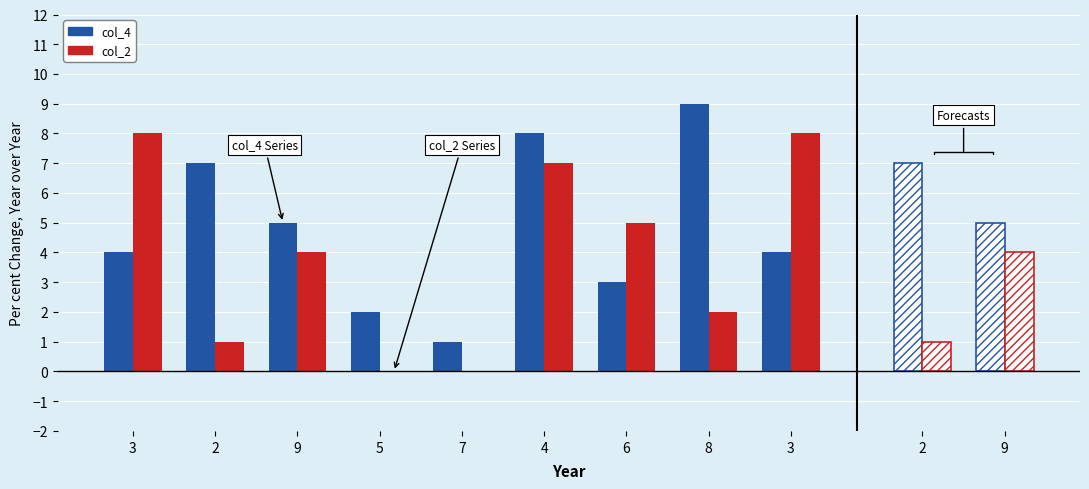

At which label does col_4 first exceed 5?

2